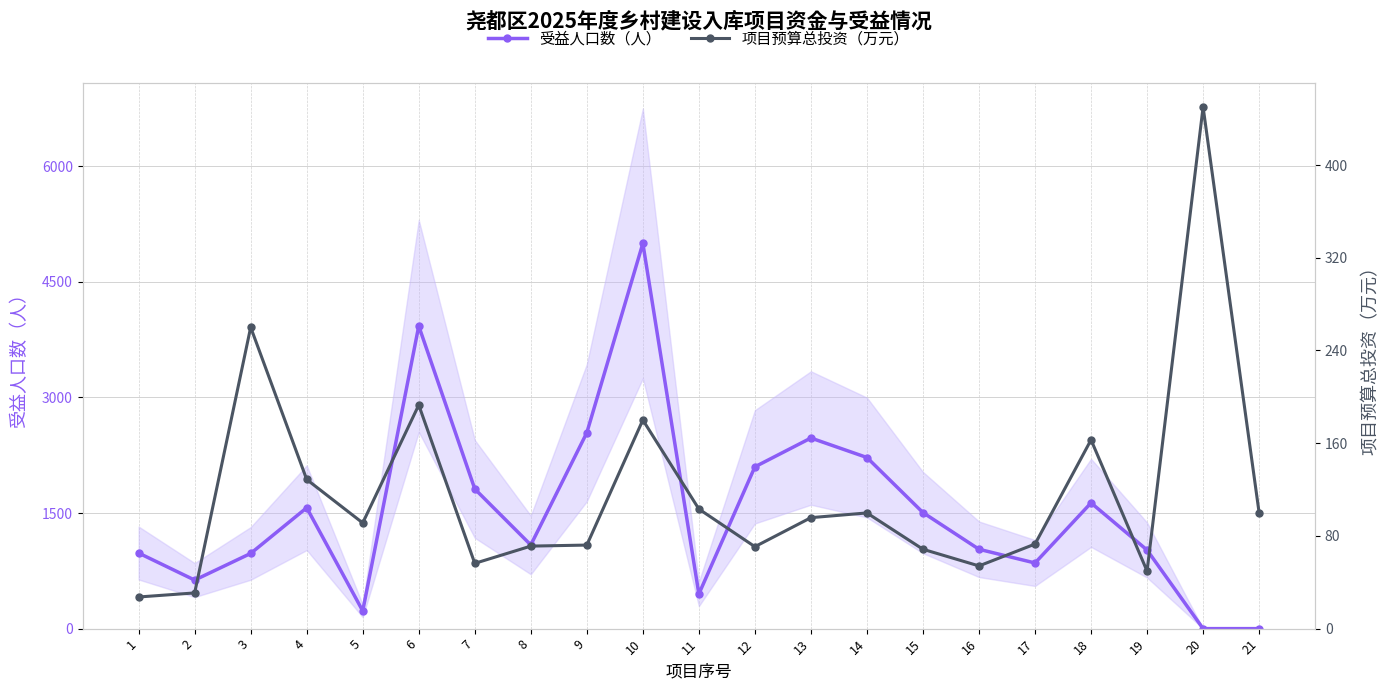

What is the sum of all 项目预算总投资（万元） values?

2438.0